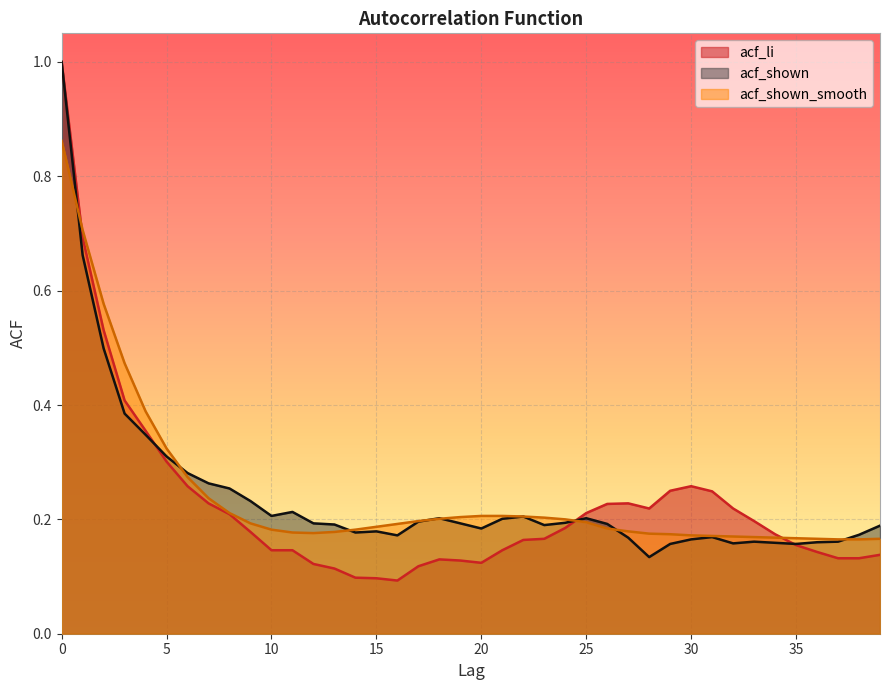

Between 5 and 30, which series saw the biggest shift?

acf_shown_smooth